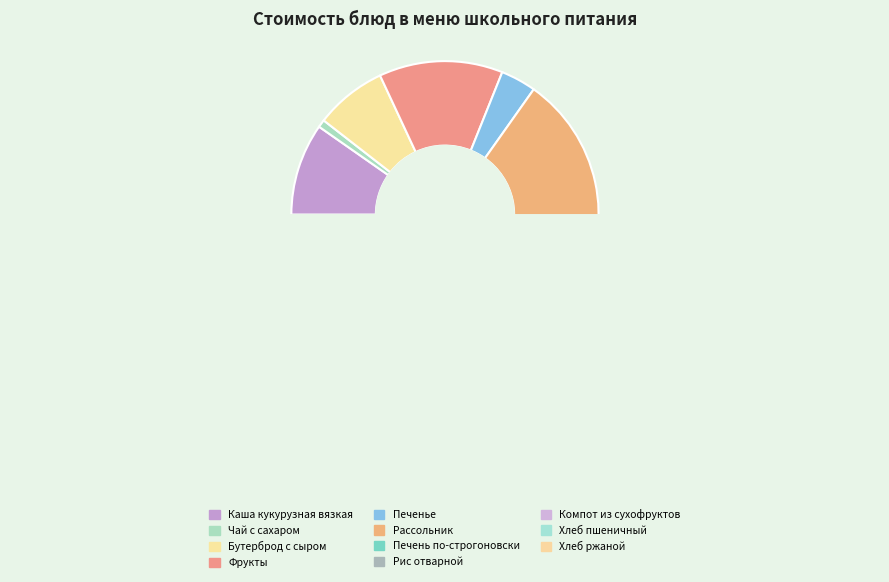

Which slice is the smallest?

Чай с сахаром